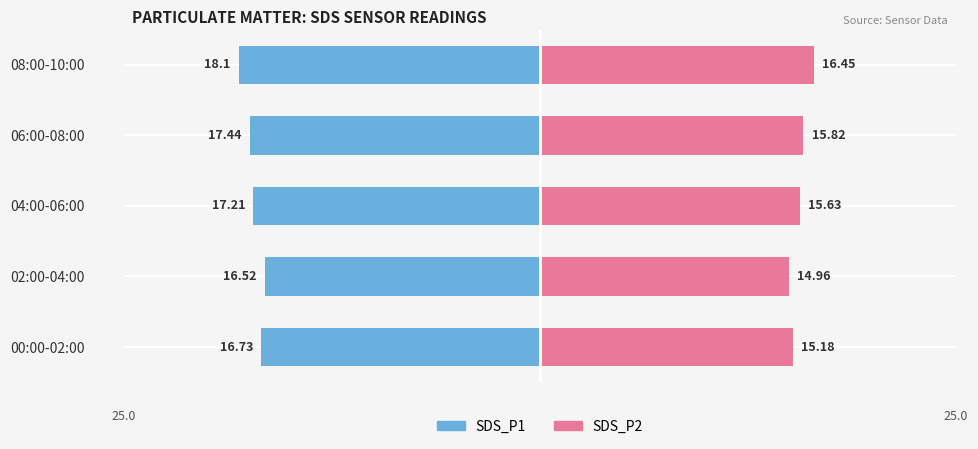

What is the average value of the SDS_P1 series?

-17.2